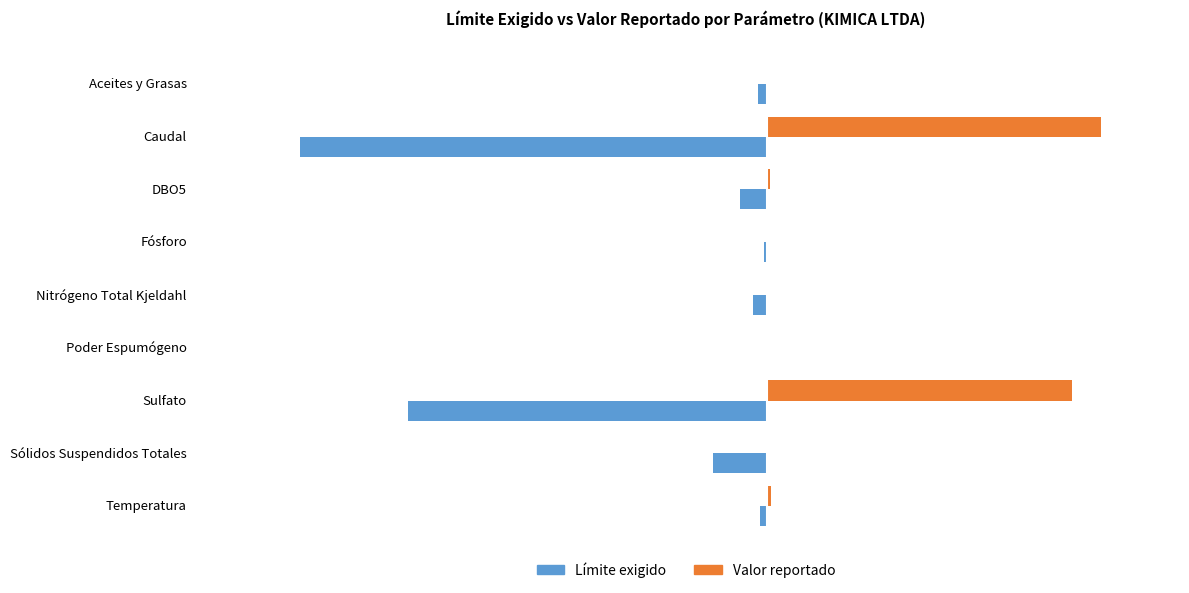

Which category has the highest value in the Valor reportado series?

Caudal